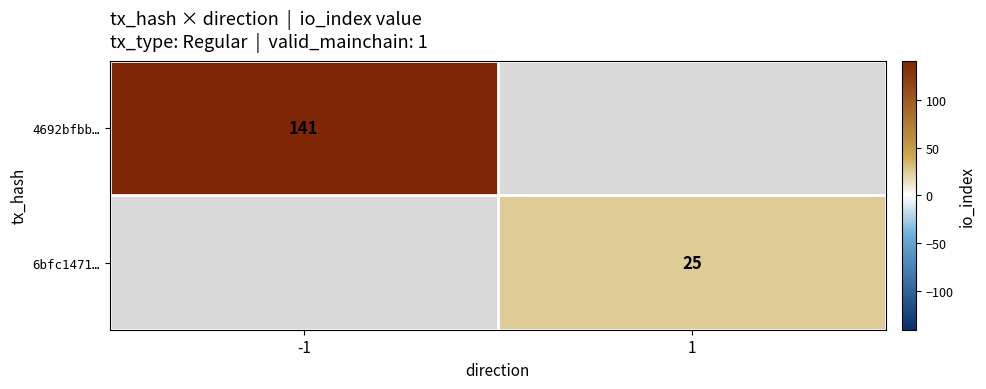

The value of 4692bfbb… at -1 is 141. True or false?

True